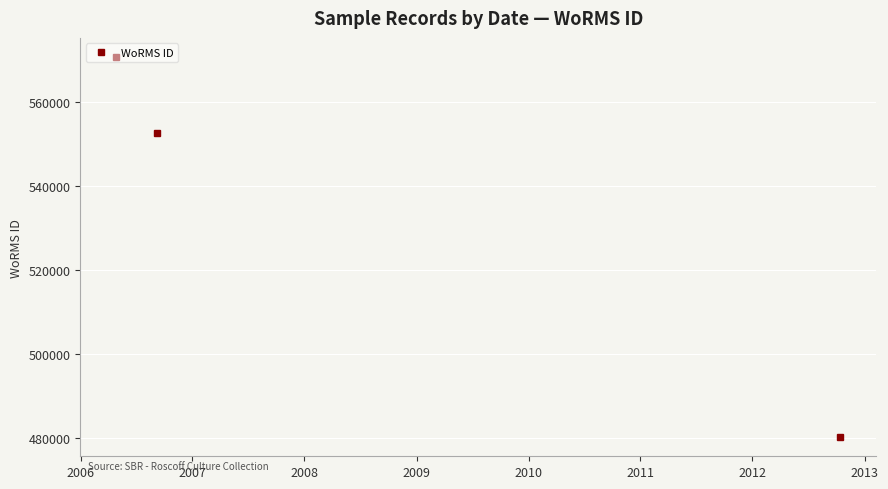

How many categories are shown in the chart?

3